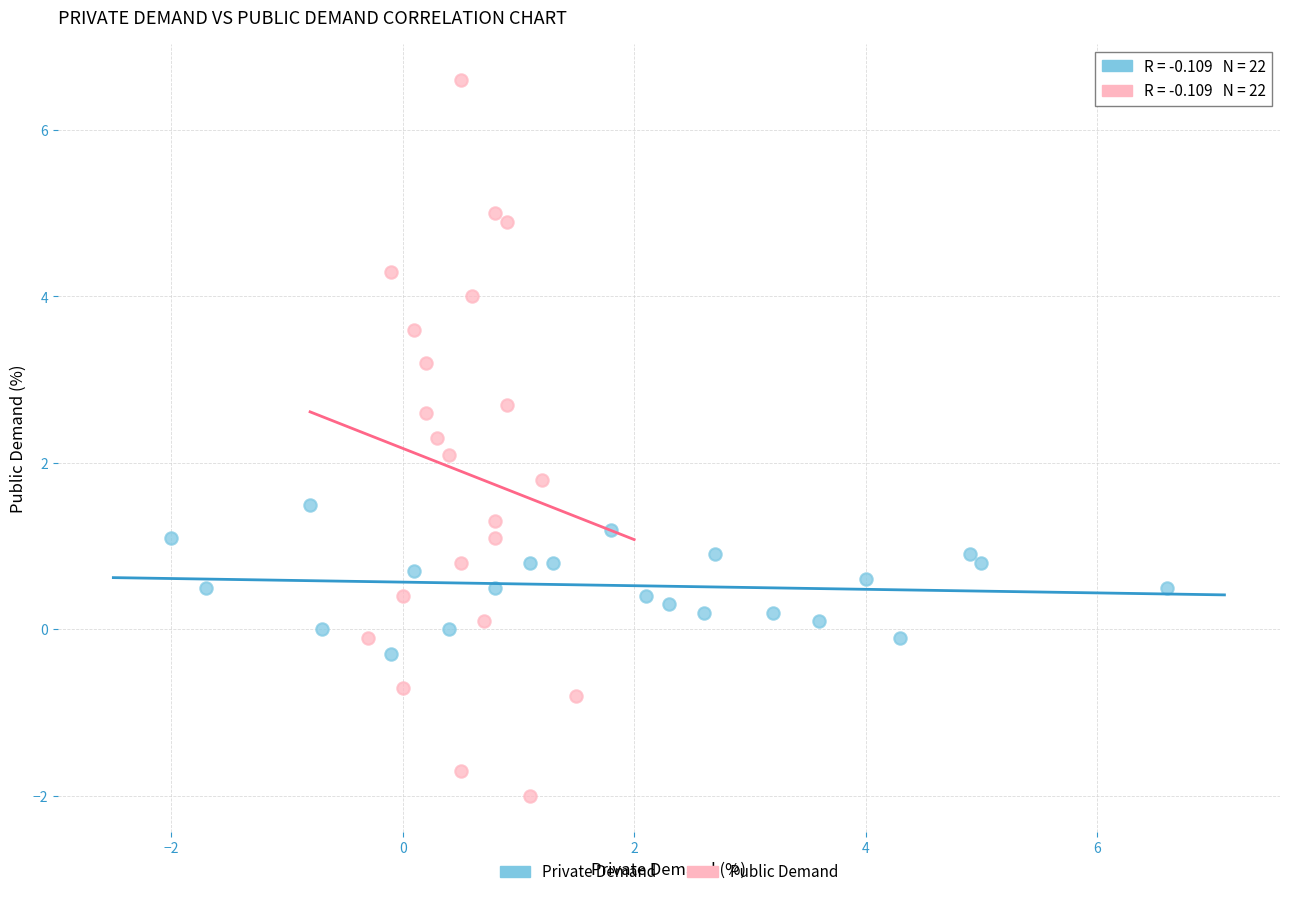

Which series contains the lowest Y value?

Public Demand